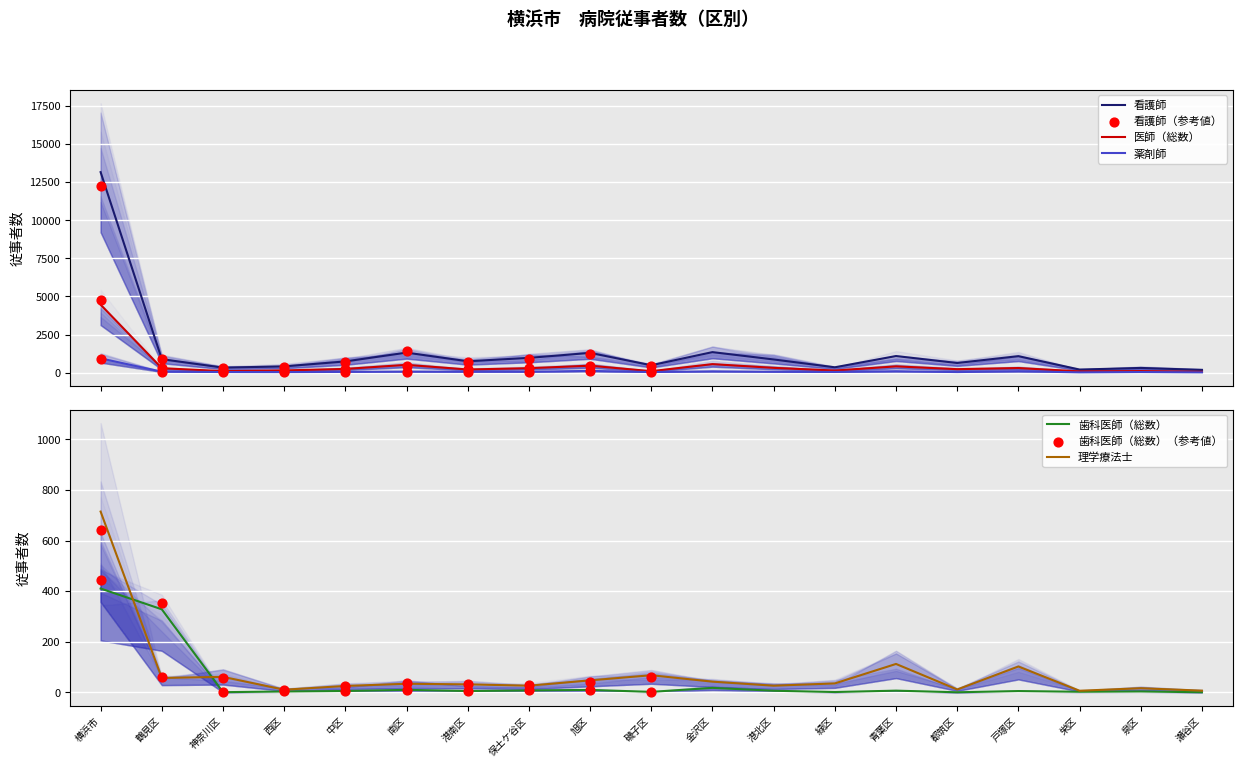

Which series contains the lowest Y value?

歯科医師（総数）